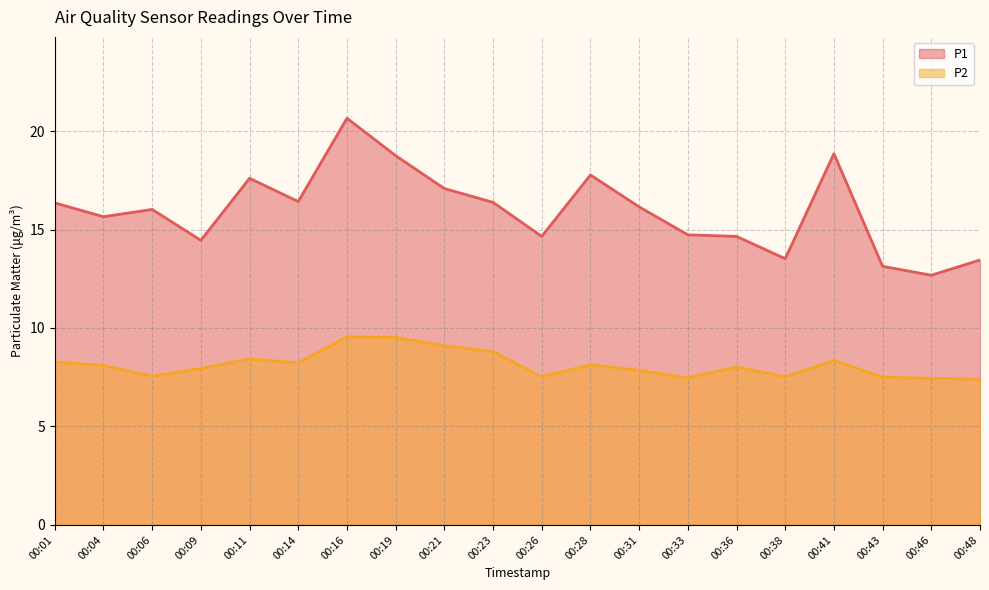

The value of P2 at 00:33 is 7.5. True or false?

True